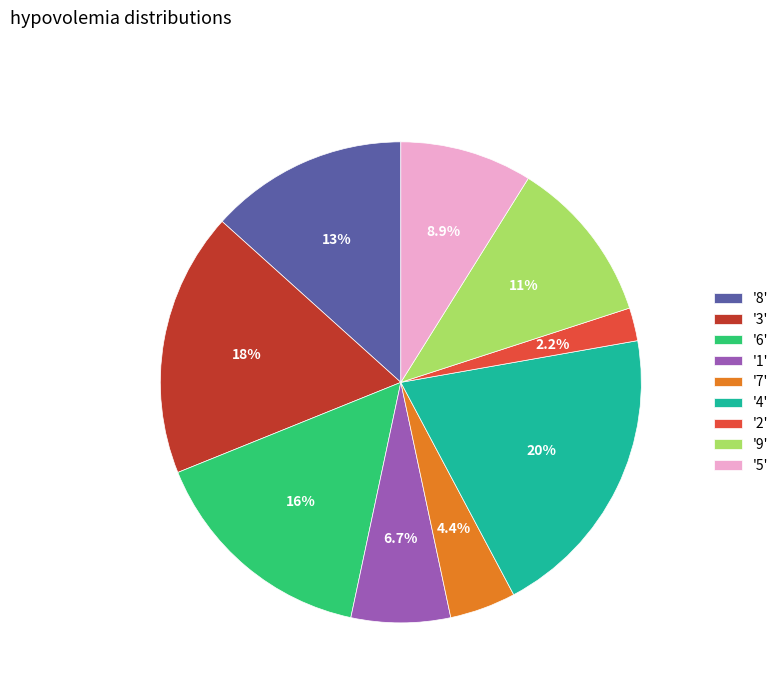

How many slices are in this pie chart?

9